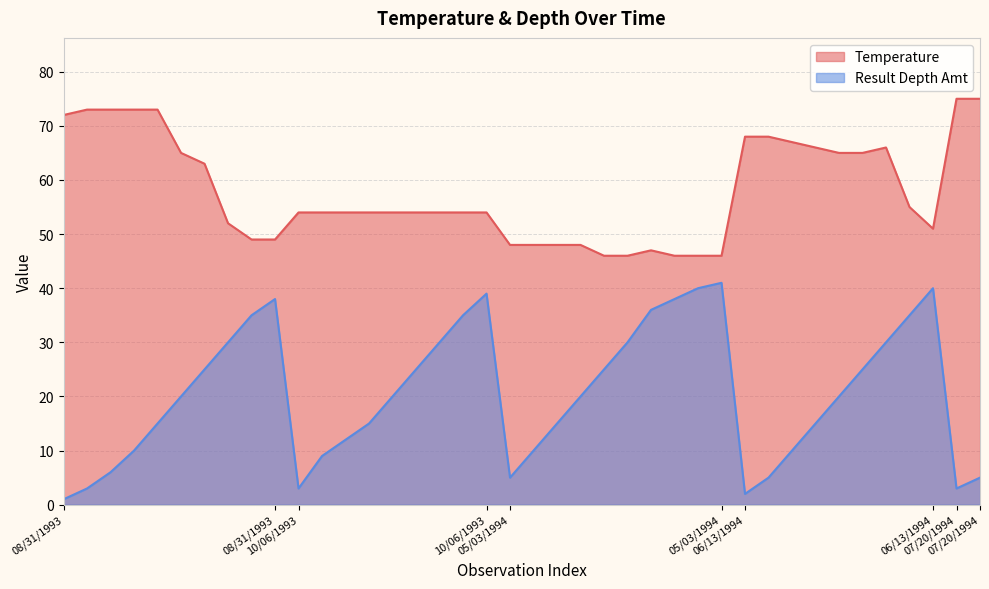

Which series has the largest range (max minus min)?

Result Depth Amt